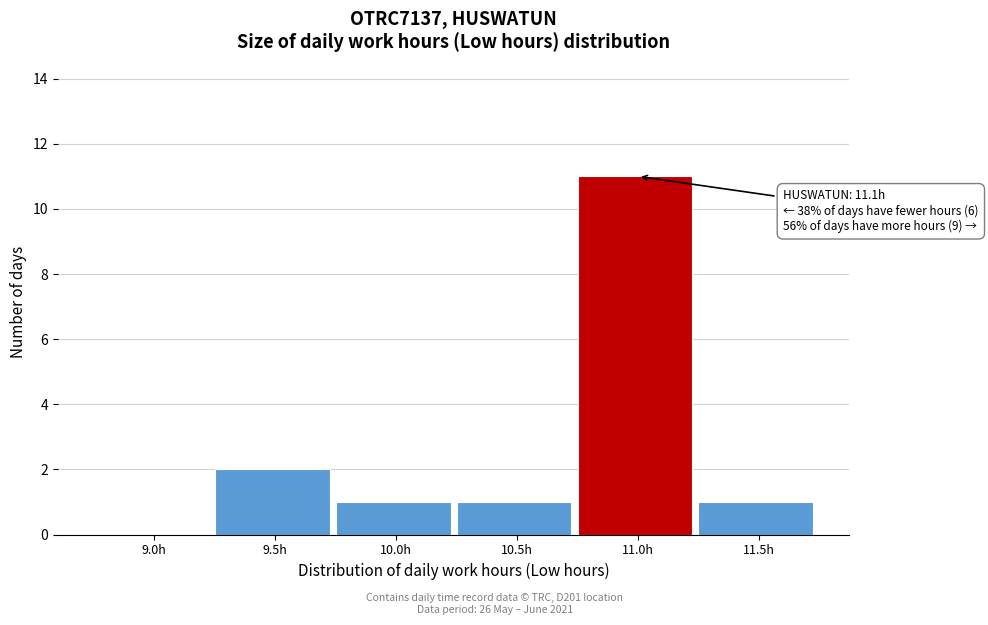

Reading left to right, extract all data points from this chart.

9.0h=0	9.5h=2	10.0h=1	10.5h=1	11.0h=11	11.5h=1